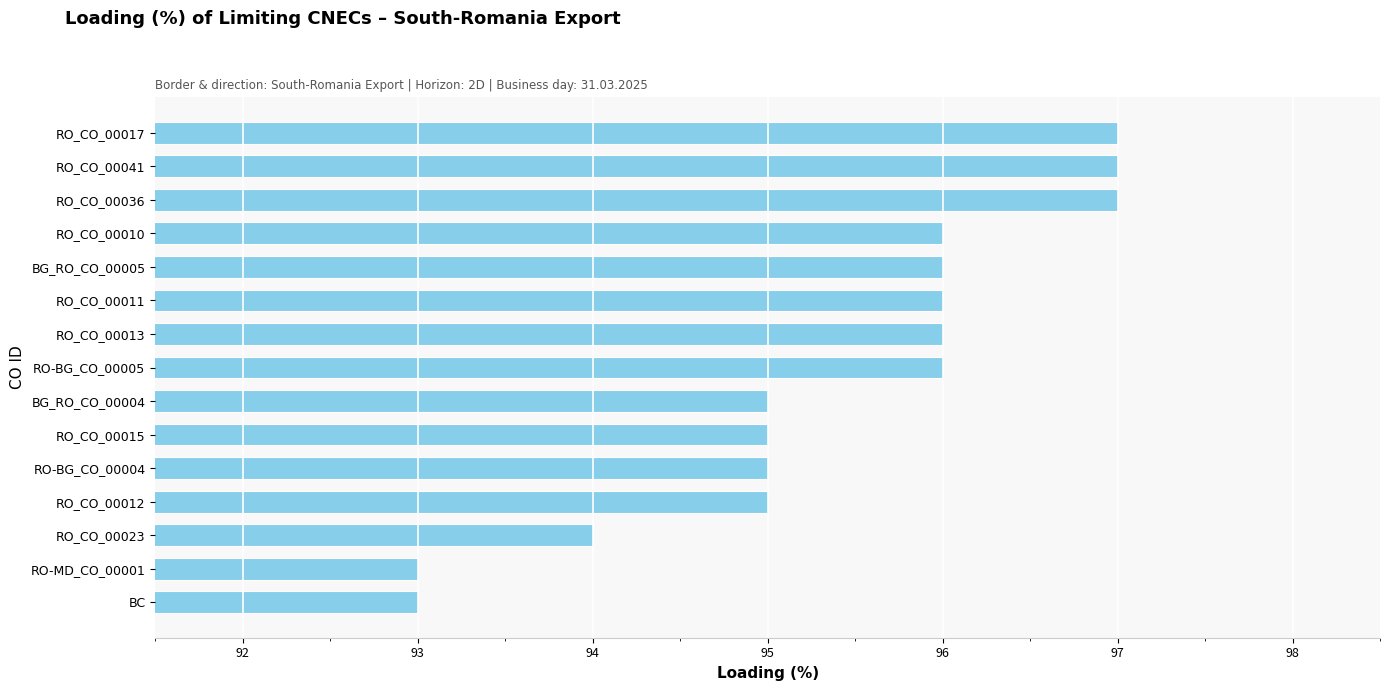

What is the label of the 8th bar from the bottom?

RO-BG_CO_00005